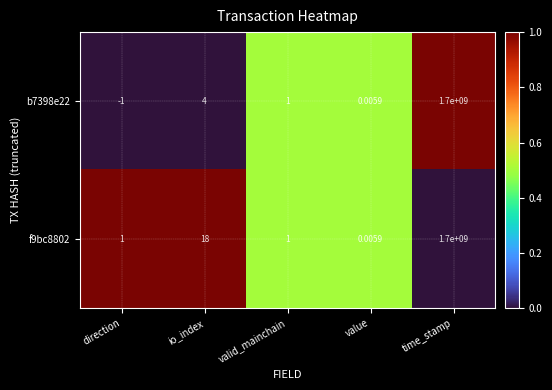

Which category has the highest value in the f9bc8802 series?

time_stamp